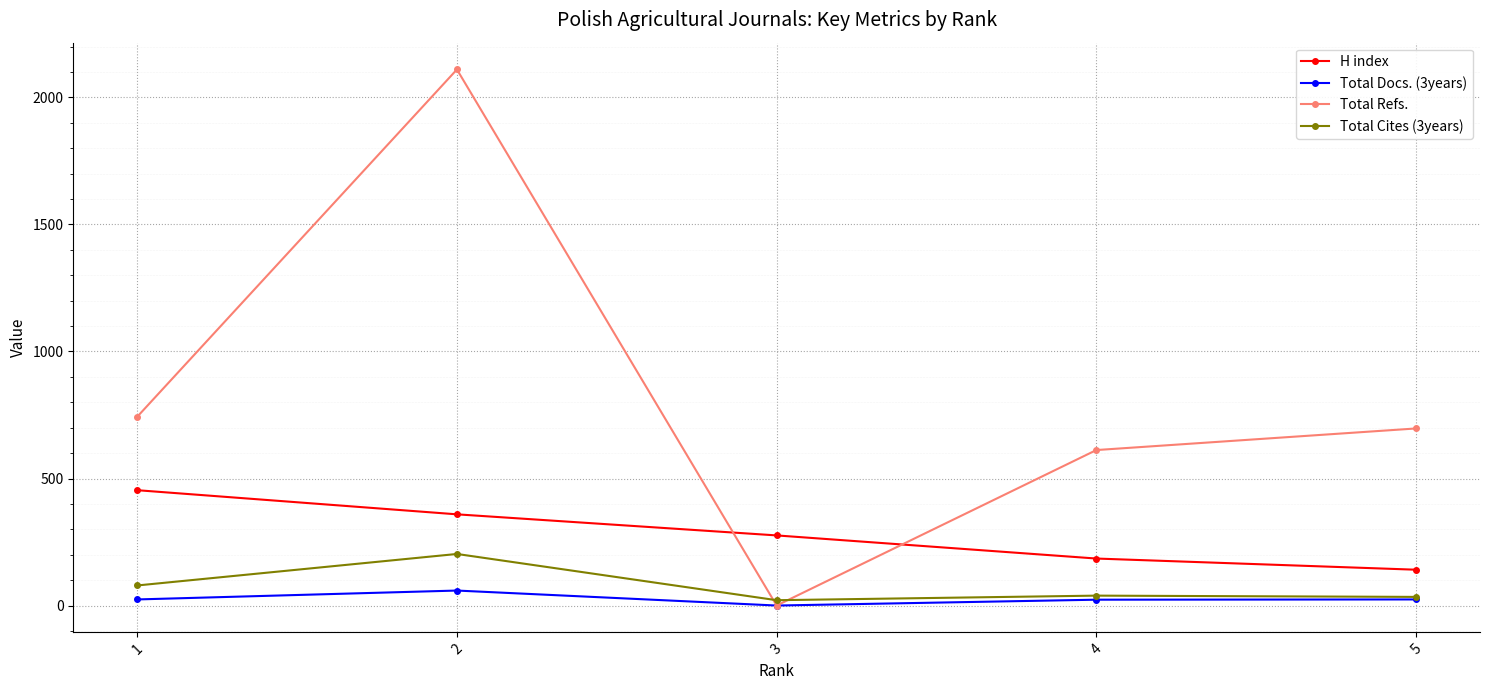

At which label is H index closest to 297?

3